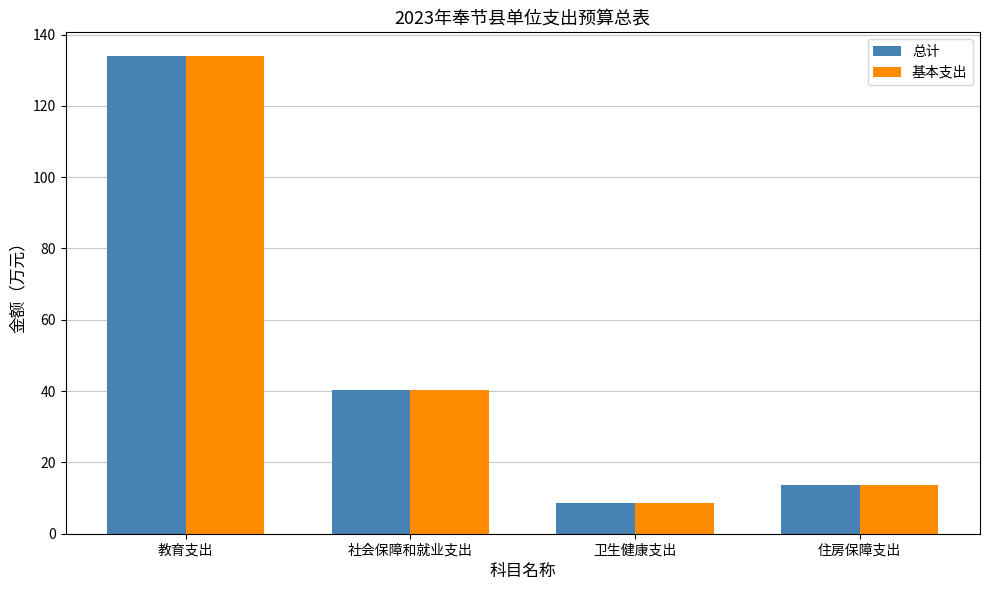

What is the minimum value for 总计?

8.6